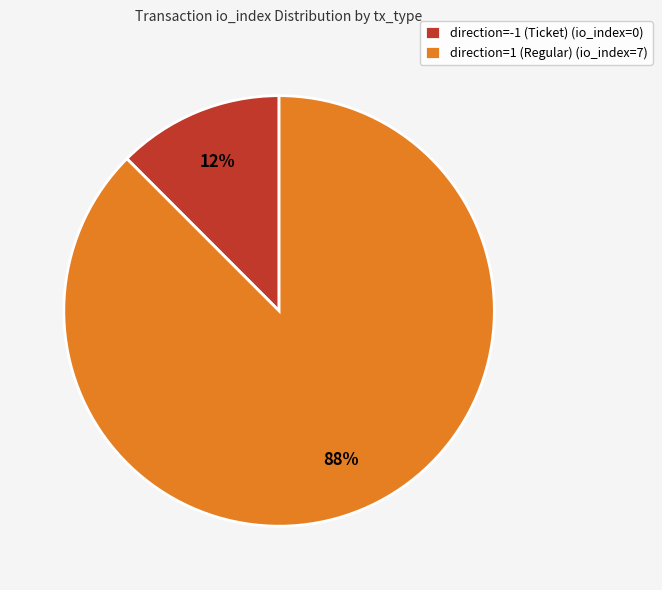

Which category accounts for the majority?

direction=1 (Regular)